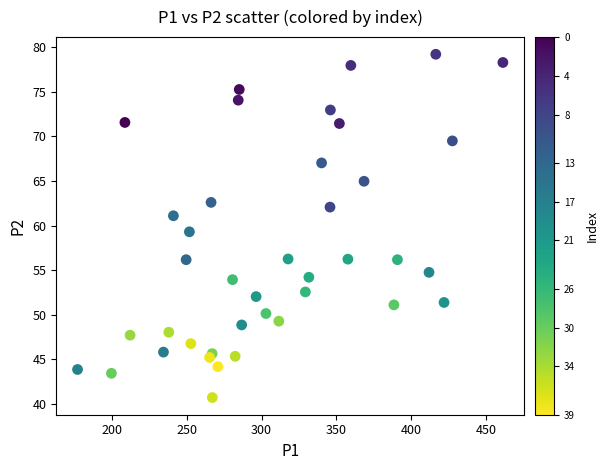

What is the range of Y values (max minus min)?

38.5